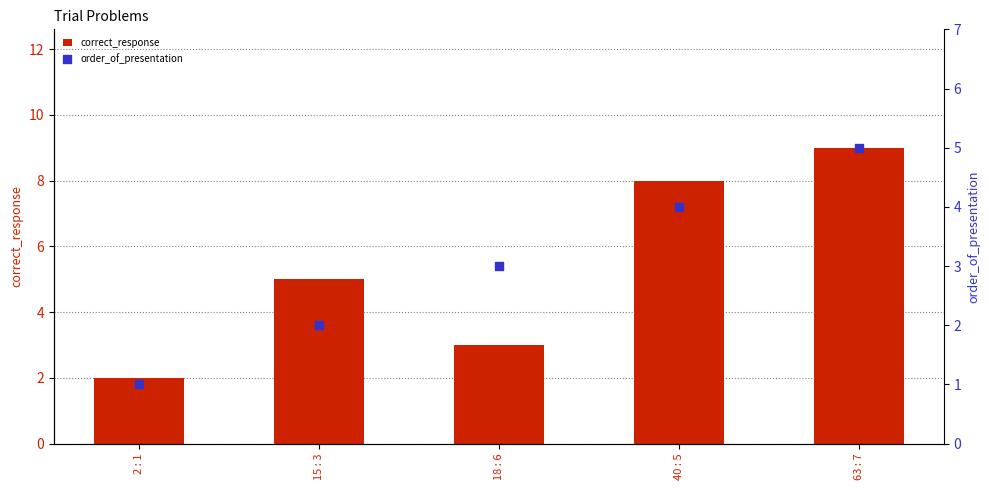

Which series has the largest Y range (max minus min)?

correct_response